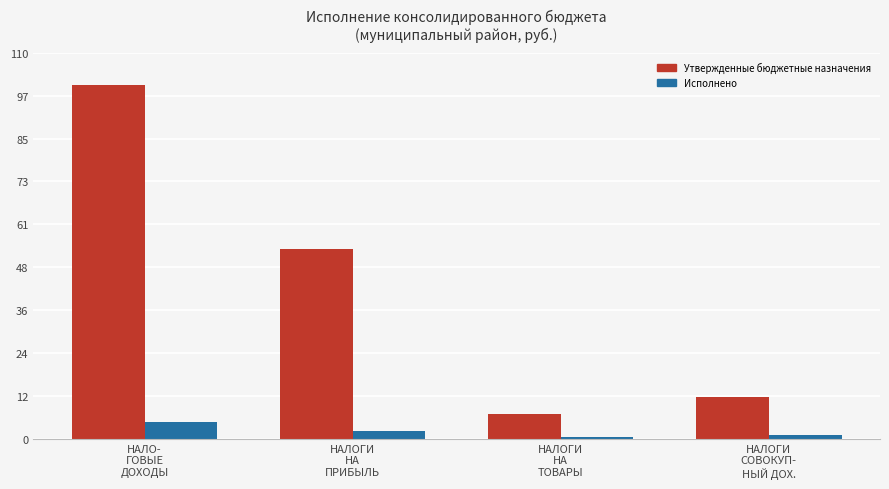

List the labels in order of Утвержденные бюджетные назначения value, smallest first.

НАЛОГИ
НА
ТОВАРЫ, НАЛОГИ
СОВОКУП-
НЫЙ ДОХ., НАЛОГИ
НА
ПРИБЫЛЬ, НАЛО-
ГОВЫЕ
ДОХОДЫ